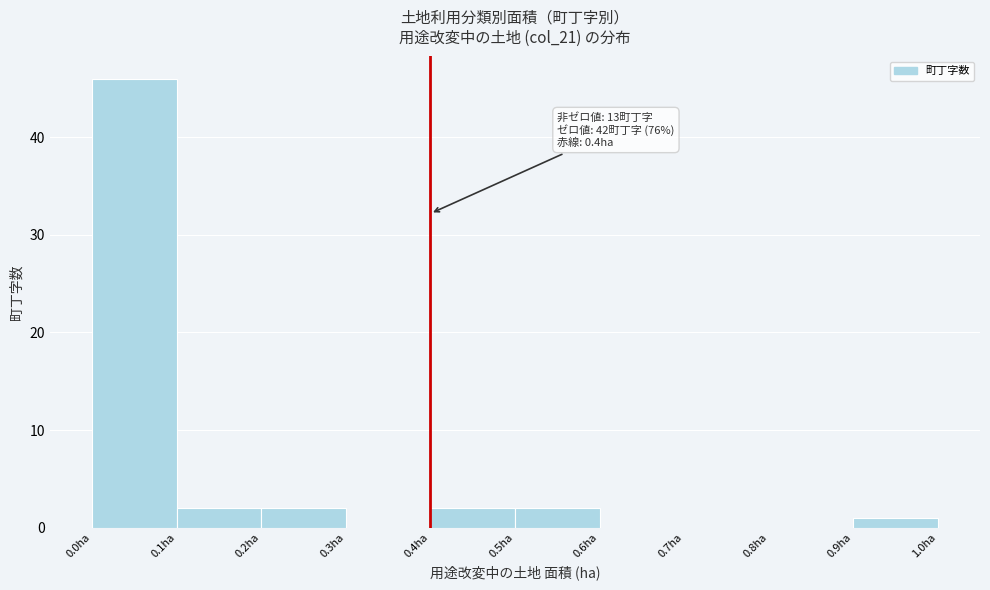

Over which range of the x-axis is the bar tallest?

0.0 to 0.1